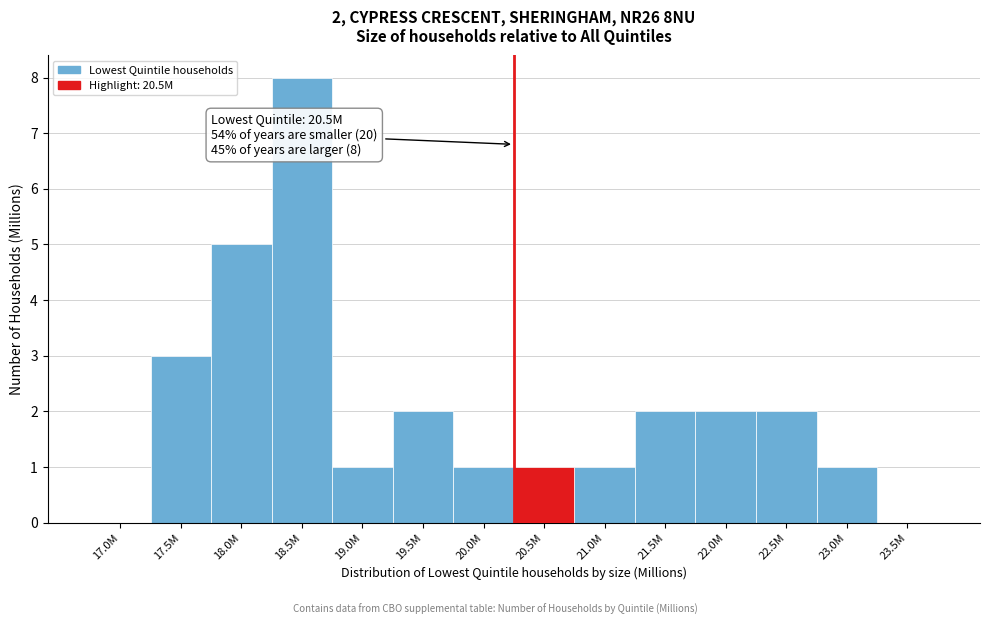

Reading right to left, transcribe all the data shown in this chart.

23.5M=0	23.0M=1	22.5M=2	22.0M=2	21.5M=2	21.0M=1	20.5M=1	20.0M=1	19.5M=2	19.0M=1	18.5M=8	18.0M=5	17.5M=3	17.0M=0